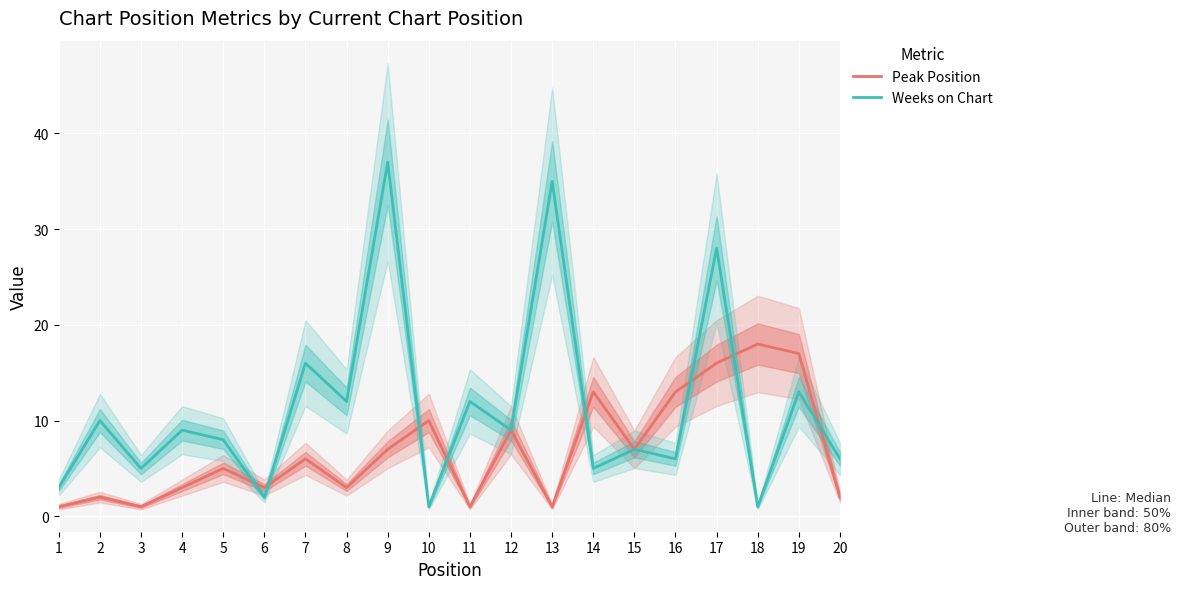

True or false: Weeks on Chart has a value of 13 at 19.

True